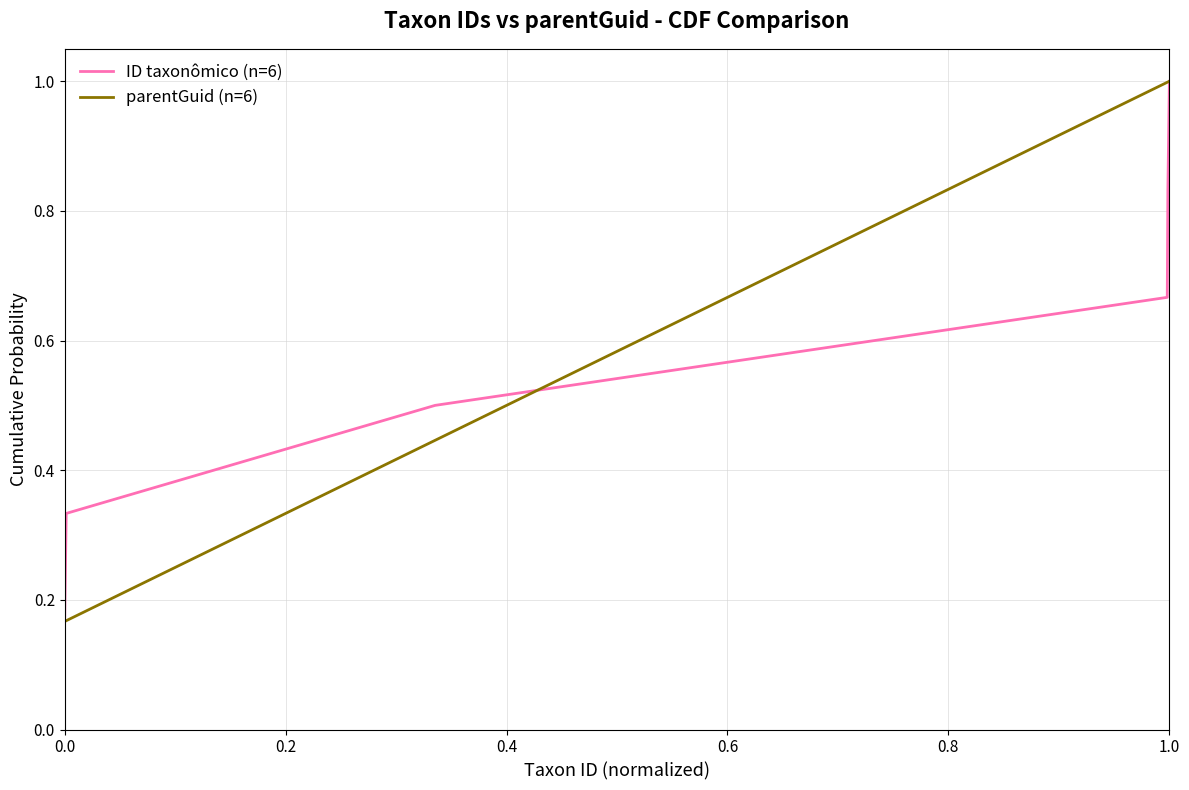

At which category is the sum across all series the highest?

1.0